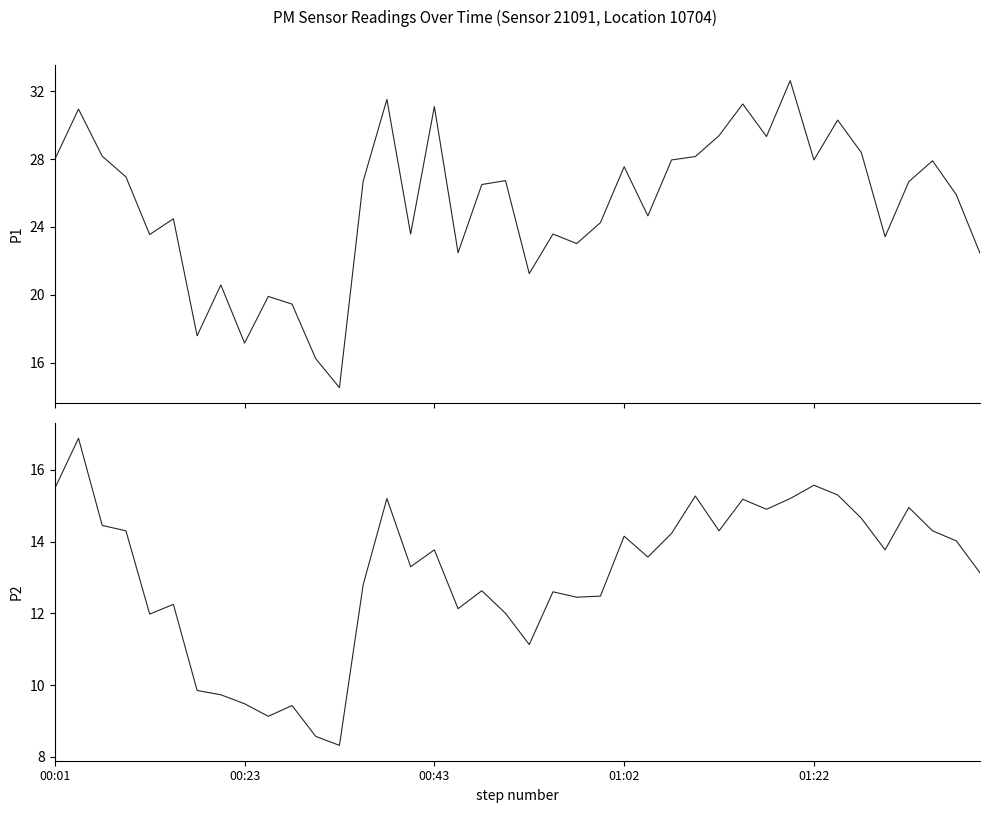

Which series has the widest spread of values?

P1